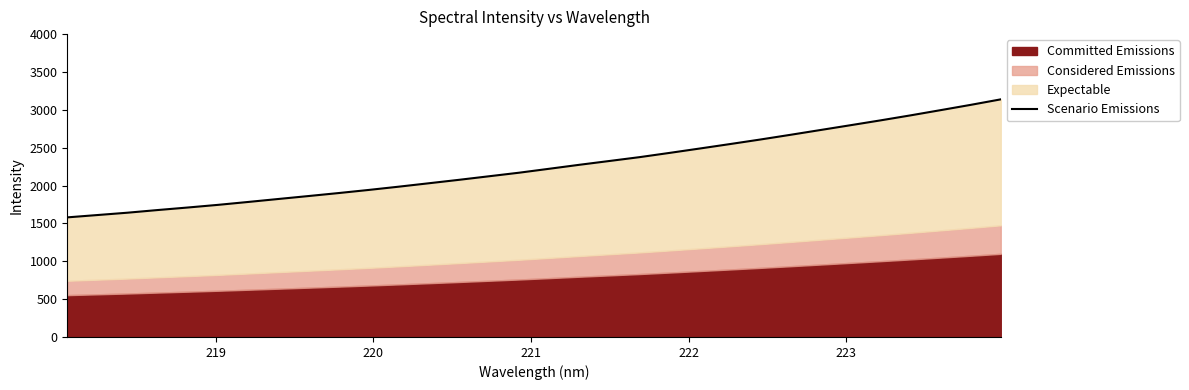

Does the chart display data point markers on the line(s)?

No